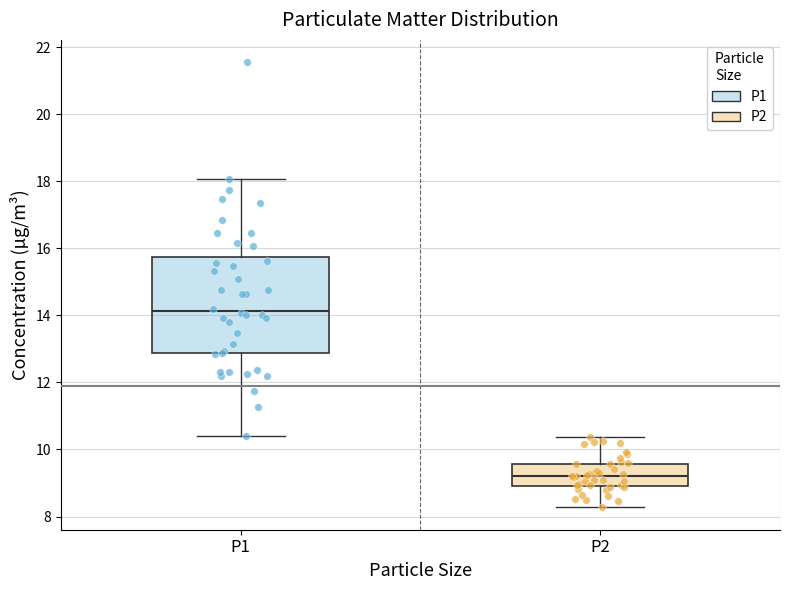

Where is the lower edge of the box for P2 on the y-axis? The values are not printed on the chart, so give them approximately, as read against the axis.

9.0